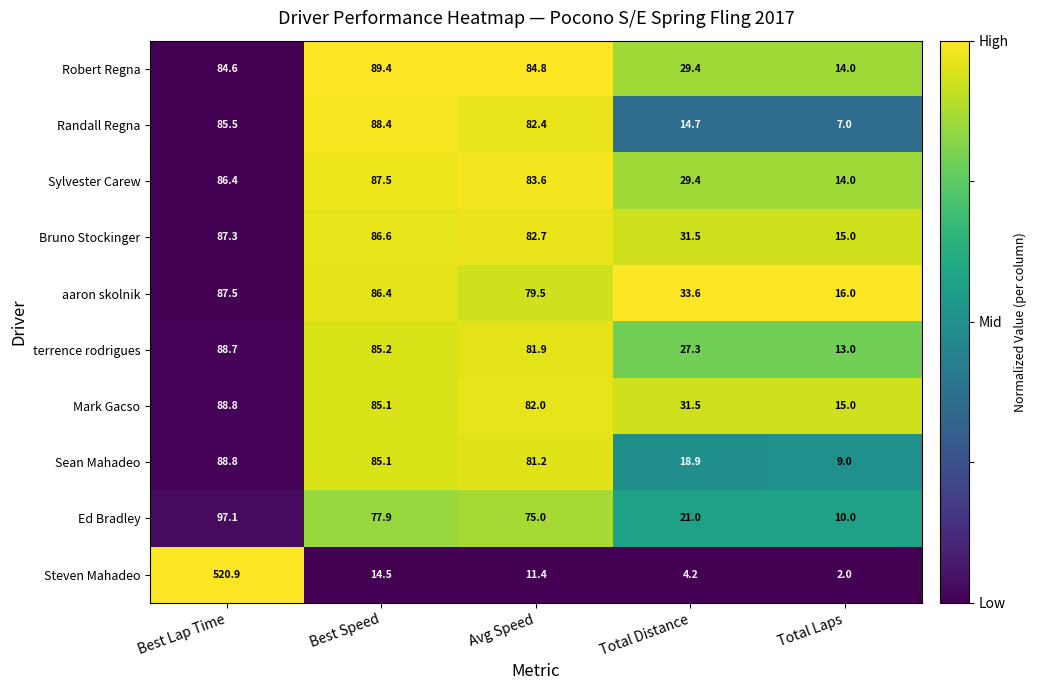

Is it true that Steven Mahadeo equals 11.4 at Avg Speed?

True